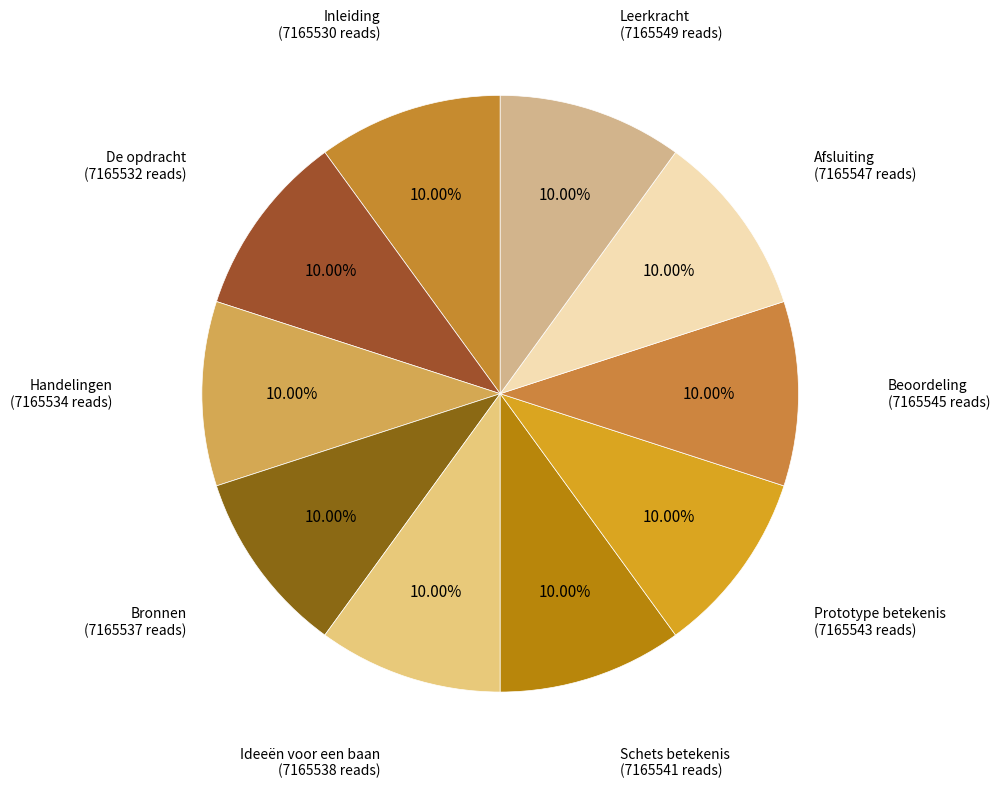

What portion of the pie excludes Ideeën voor een baan?

90.0%